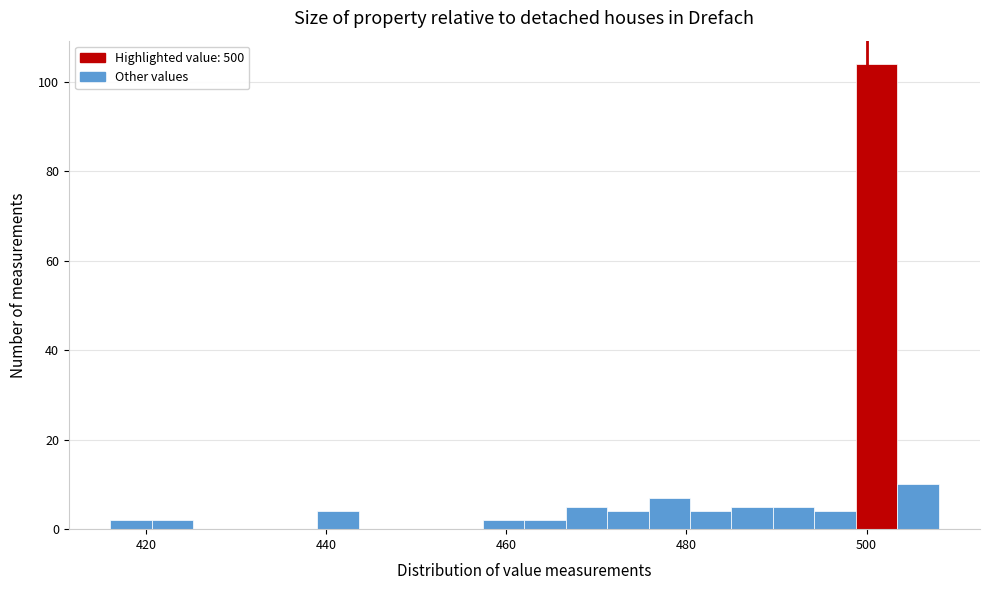

Around what value on the x-axis is the tallest bar? Give the approximate position of its centre, as read against the axis.

502